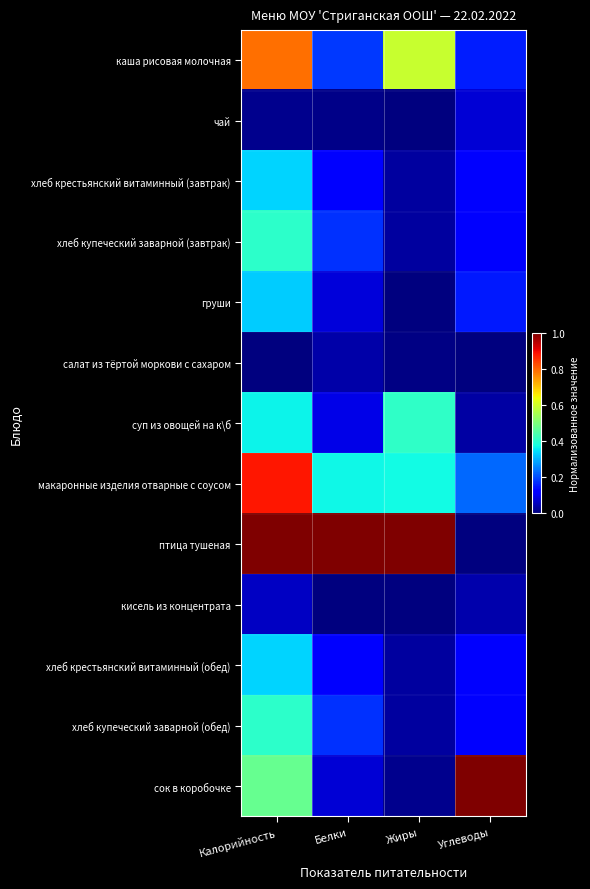

Between Жиры and Углеводы, which series saw the biggest shift?

птица тушеная